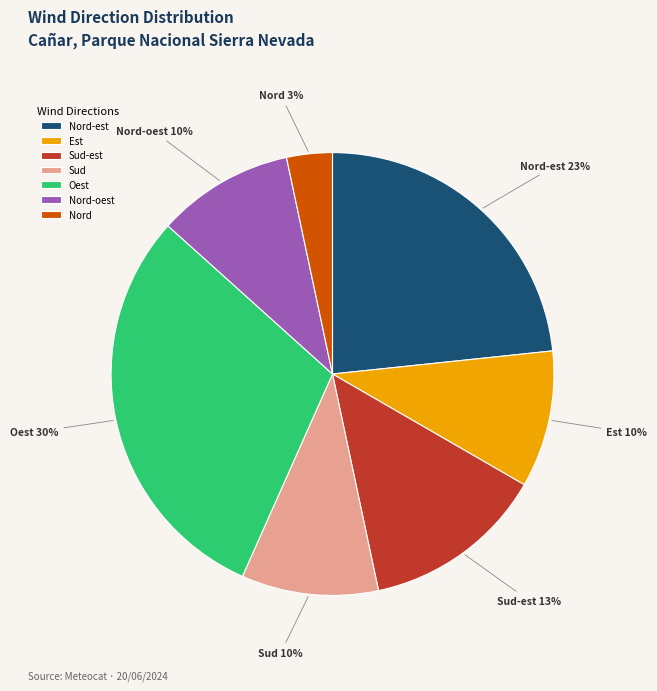

The Nord-est slice represents 23% of the pie. True or false?

True